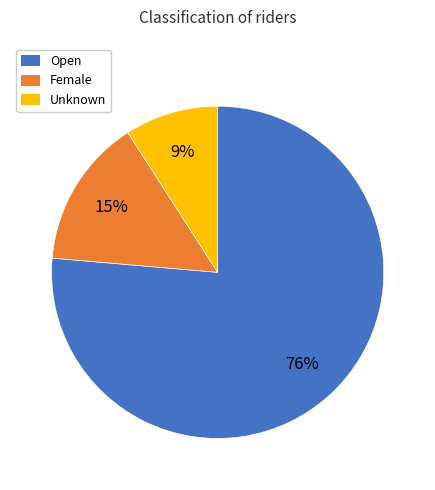

Is there any slice that represents more than half of the pie?

Yes